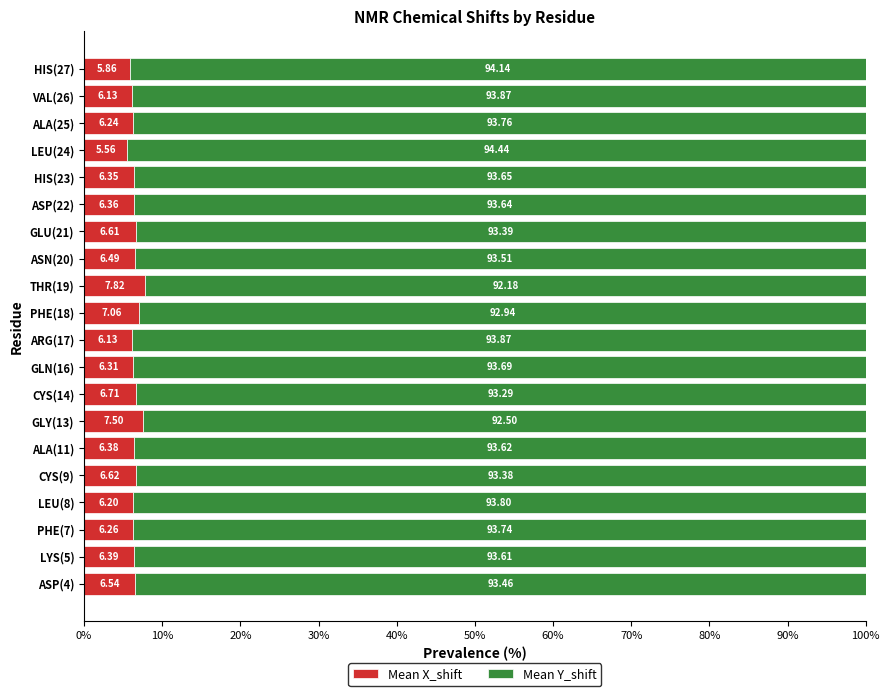

What is the total value across all series at ALA(11)?

100.0